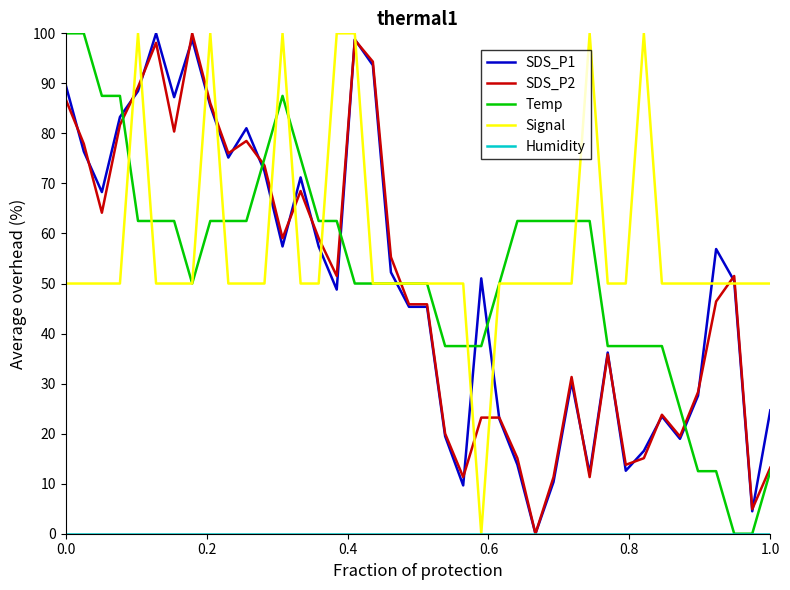

What is the maximum value for SDS_P2?

100.0